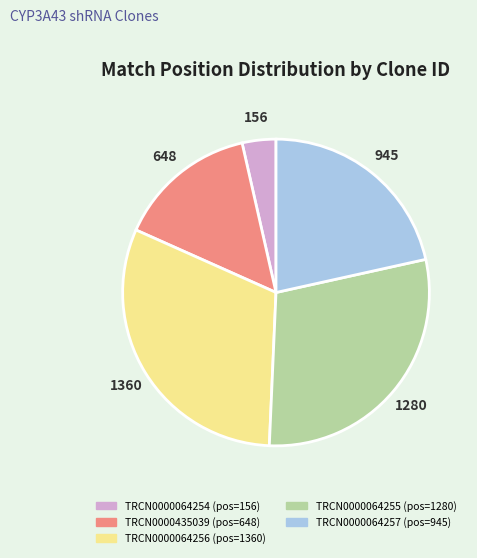

Does TRCN0000064254 represent more than half of the total?

No